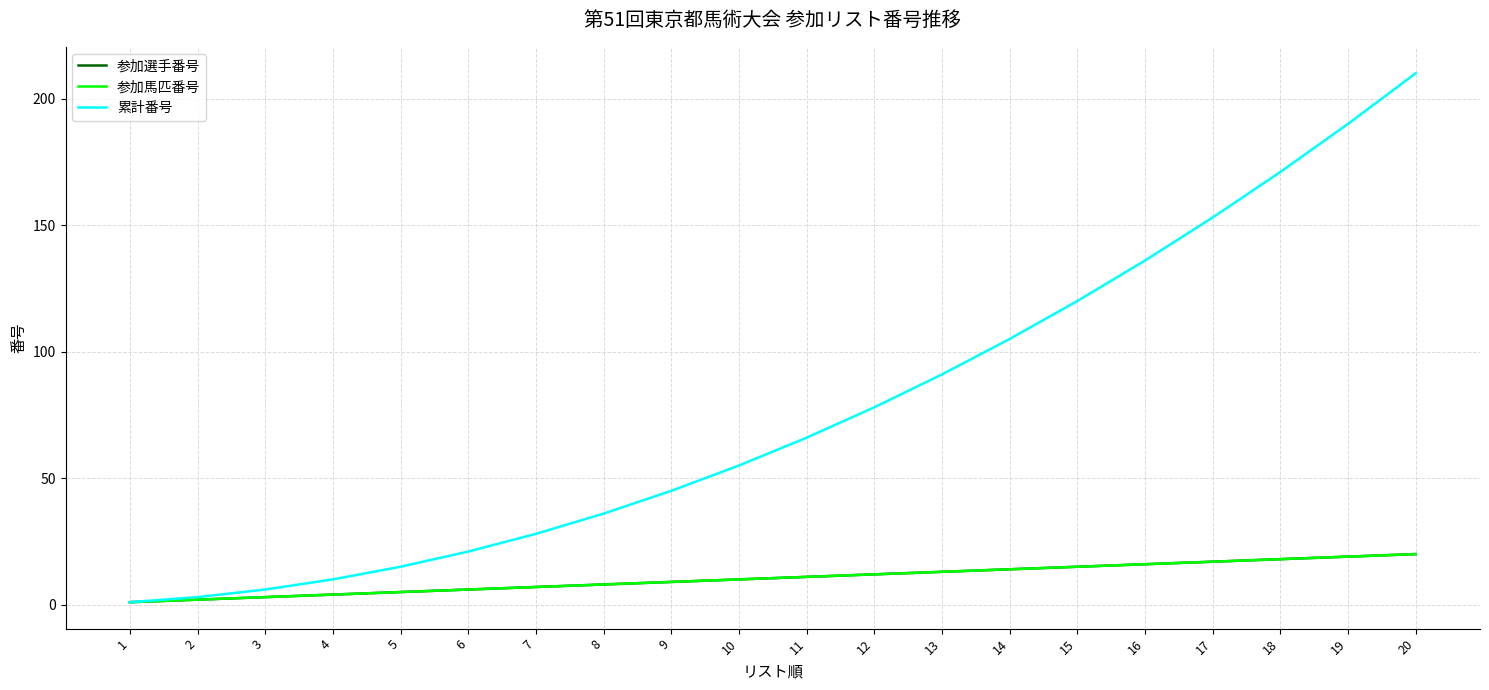

Does the chart have visible grid lines?

Yes